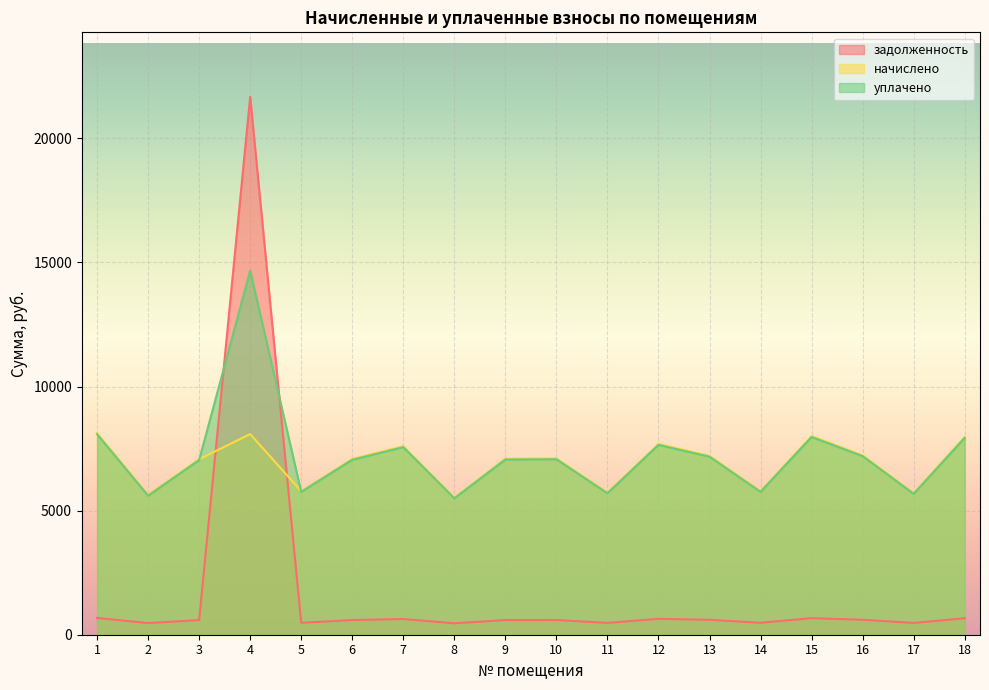

How many intersections are there between задолженность and начислено?

2